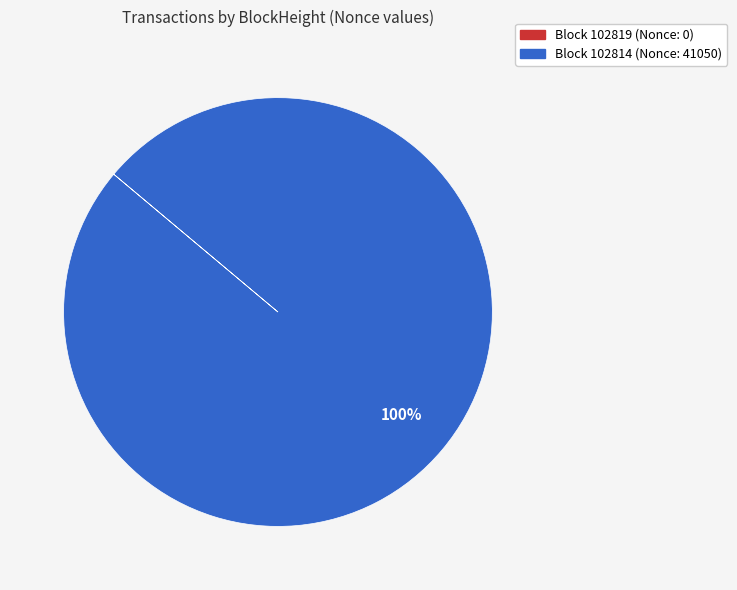

To the nearest percent, what is the difference between the largest and smallest slice percentages?

100%